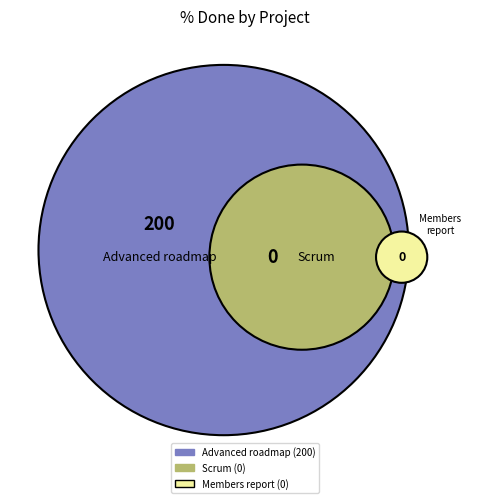

The 1190 slice represents 1% of the pie. True or false?

False